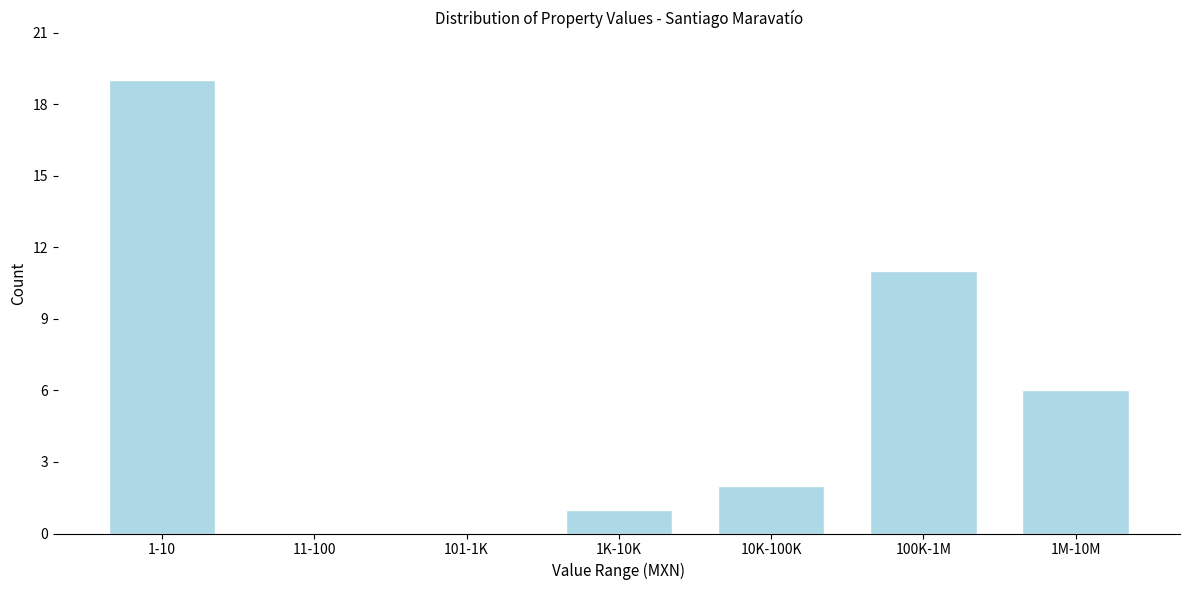

Reading left to right, what are all the values shown in this chart?

1-10=19	11-100=0	101-1K=0	1K-10K=1	10K-100K=2	100K-1M=11	1M-10M=6